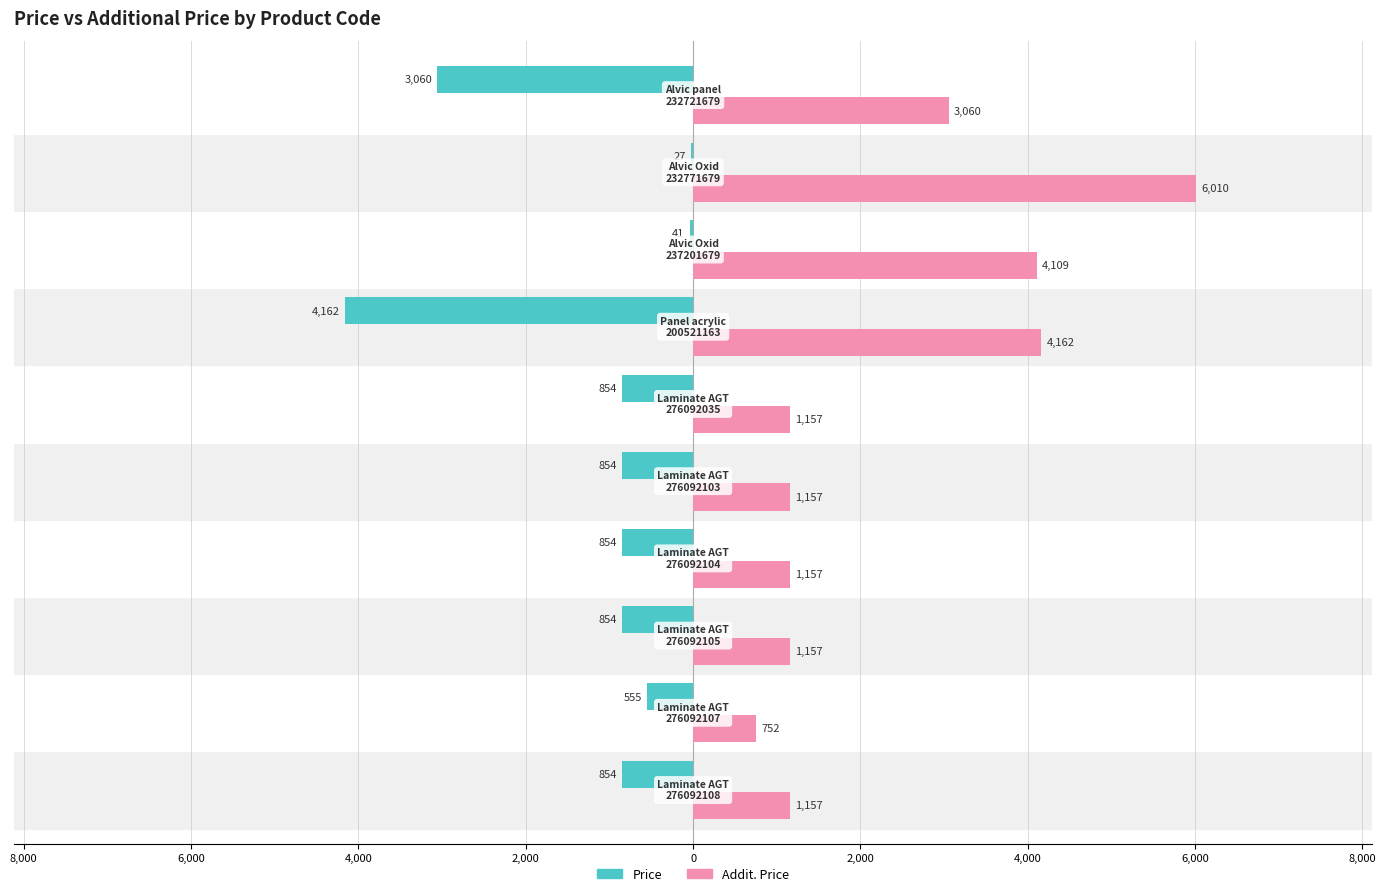

What are all the series names shown in the legend?

Price, Addit. Price